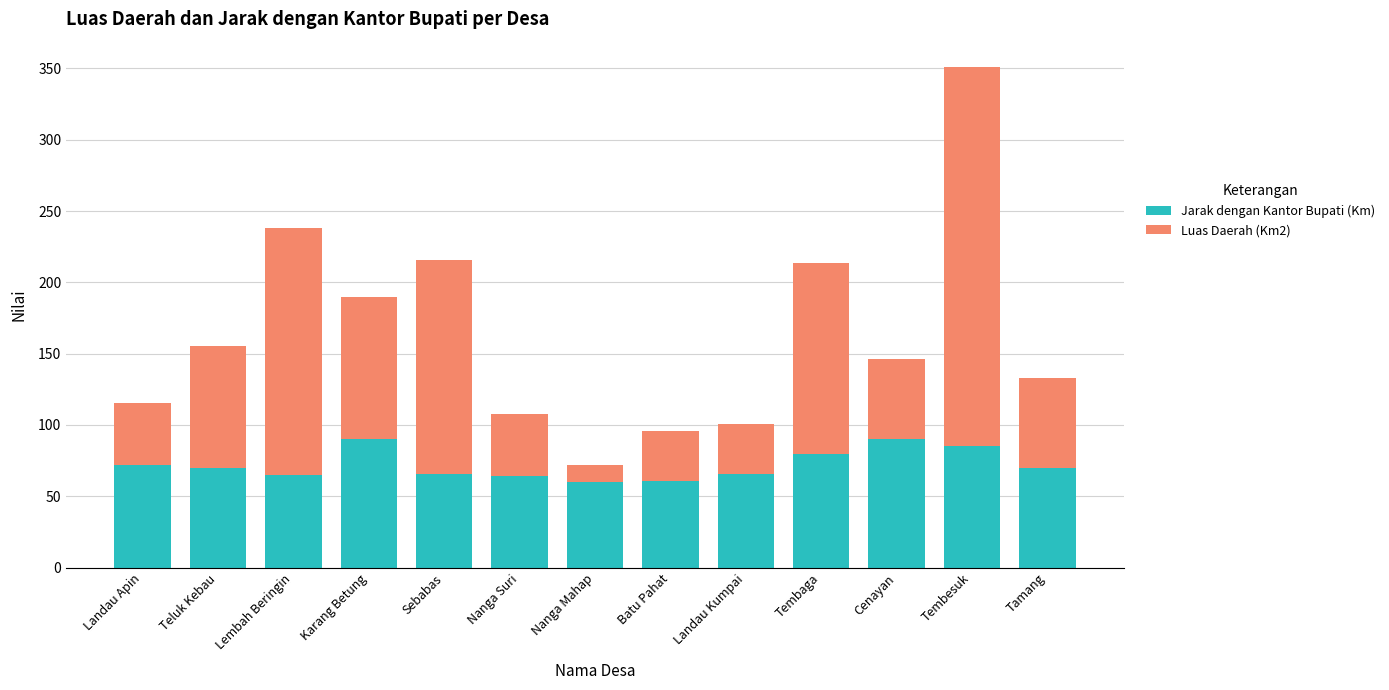

True or false: Jarak dengan Kantor Bupati (Km) has a value of 72.0 at Landau Apin.

True